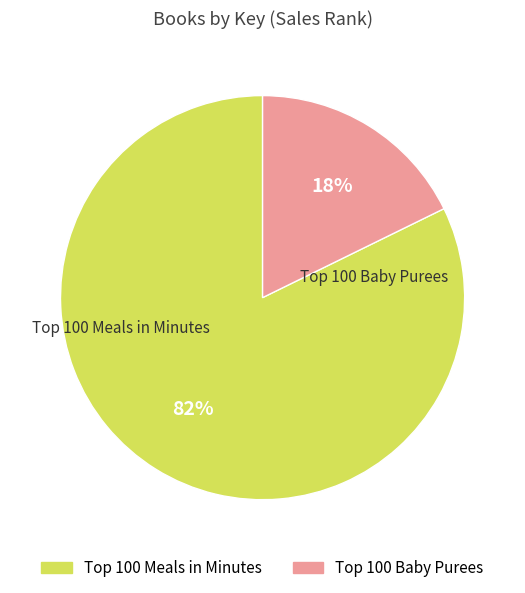

Which slice is the smallest?

Top 100 Baby Purees